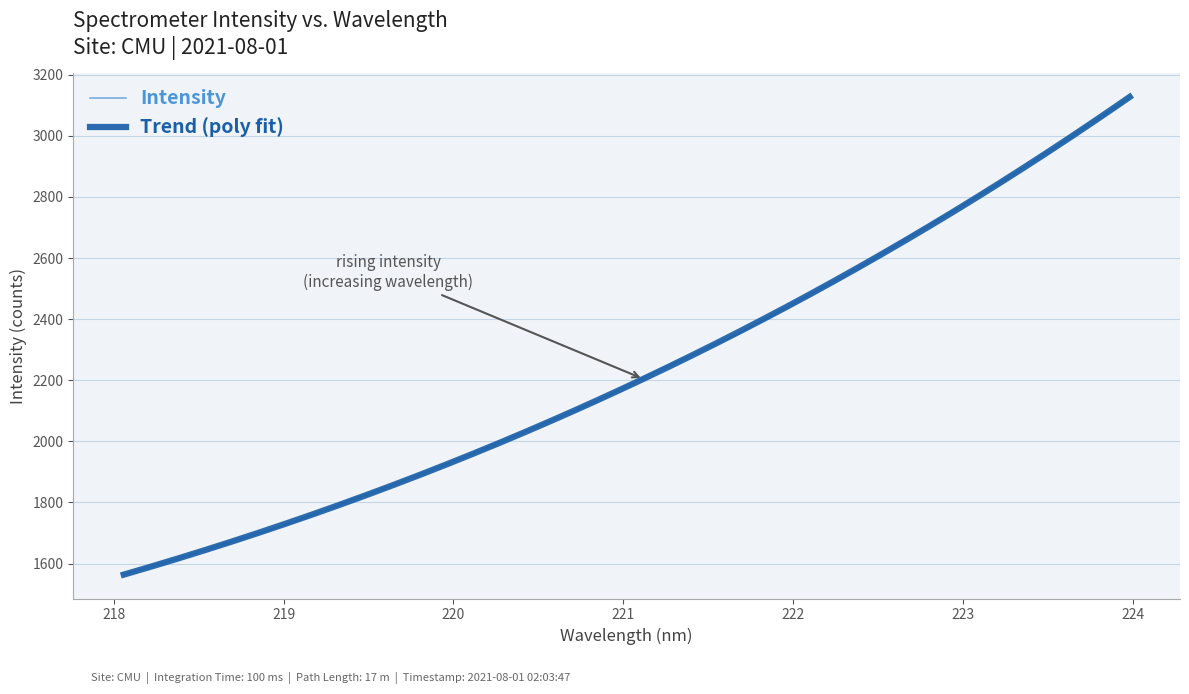

What is the sum of all values?

71625.3